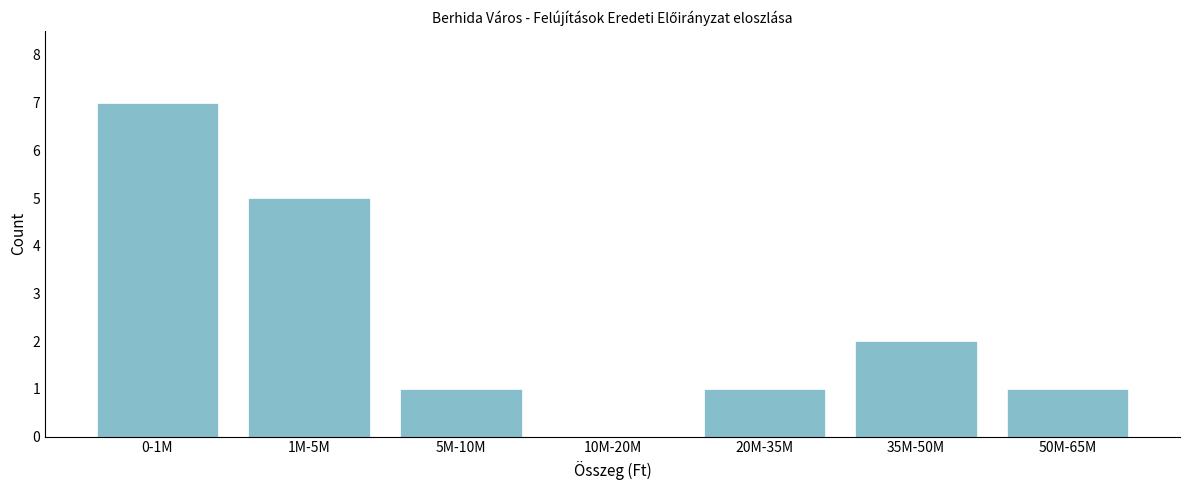

Reading left to right, extract all data points from this chart.

0-1M=7	1M-5M=5	5M-10M=1	10M-20M=0	20M-35M=1	35M-50M=2	50M-65M=1